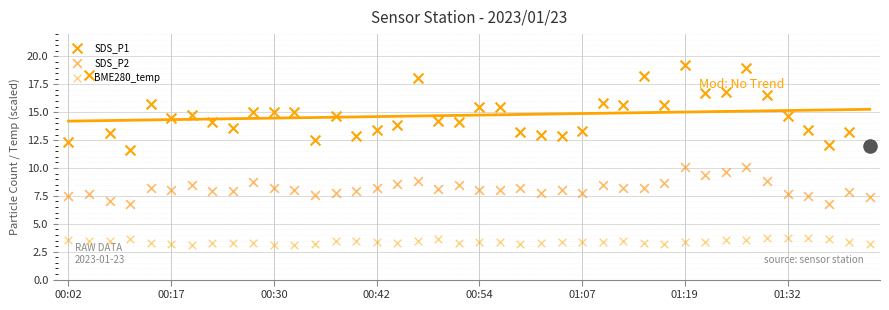

What is the total value across all series at 38?

24.4